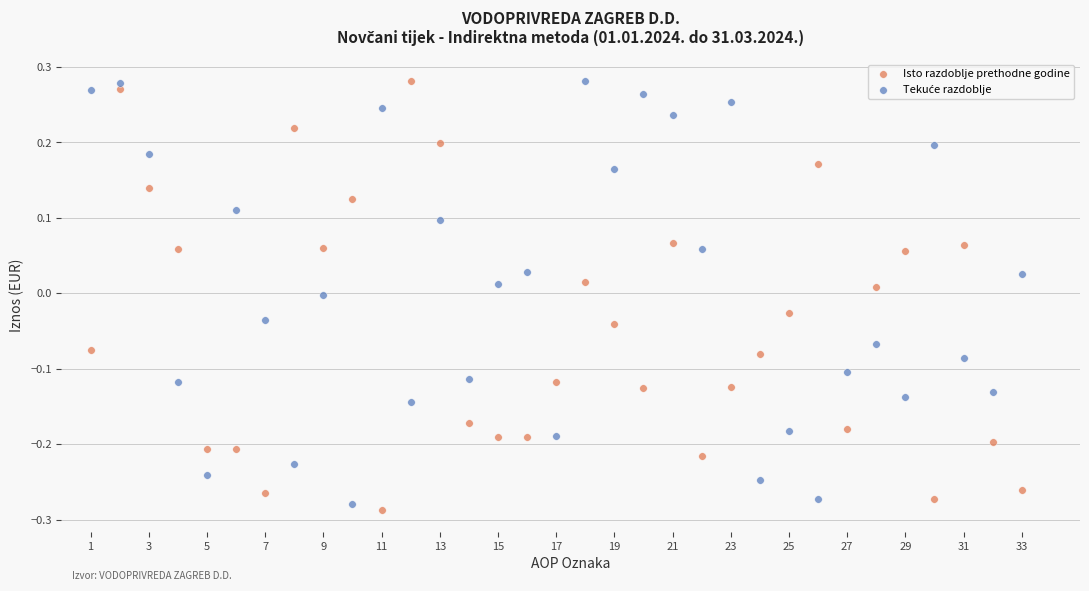

What is the X range (max minus min) for the scatter plot?

32.0